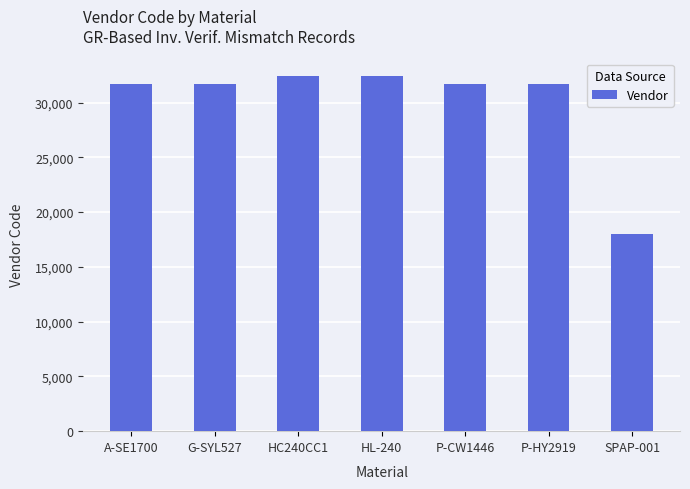

What is the approximate value at SPAP-001, to the nearest 100?

18000